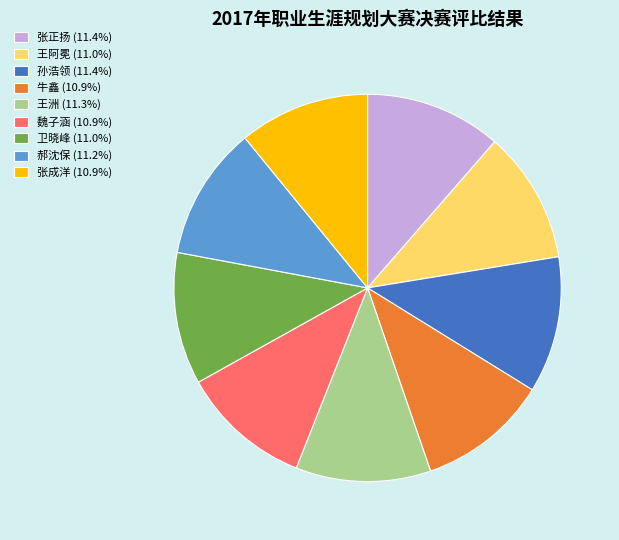

Count the number of slices in the pie.

9